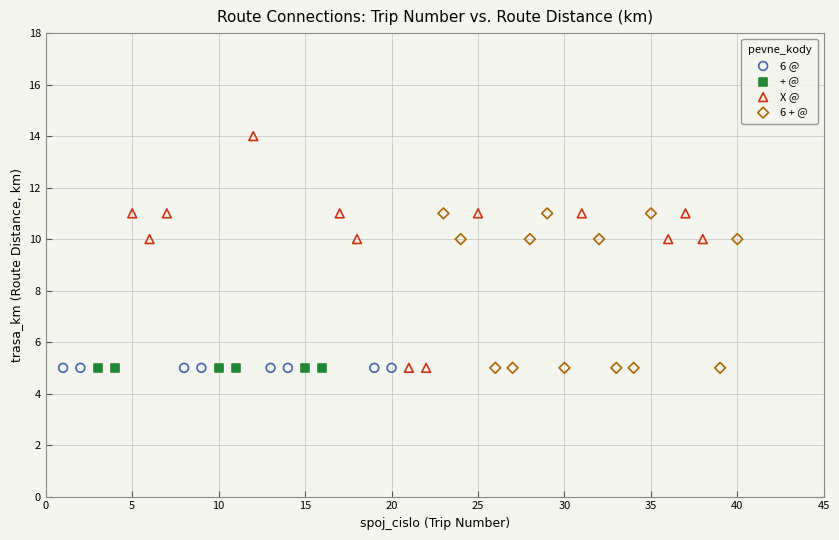

Which series reaches the maximum Y coordinate?

X @